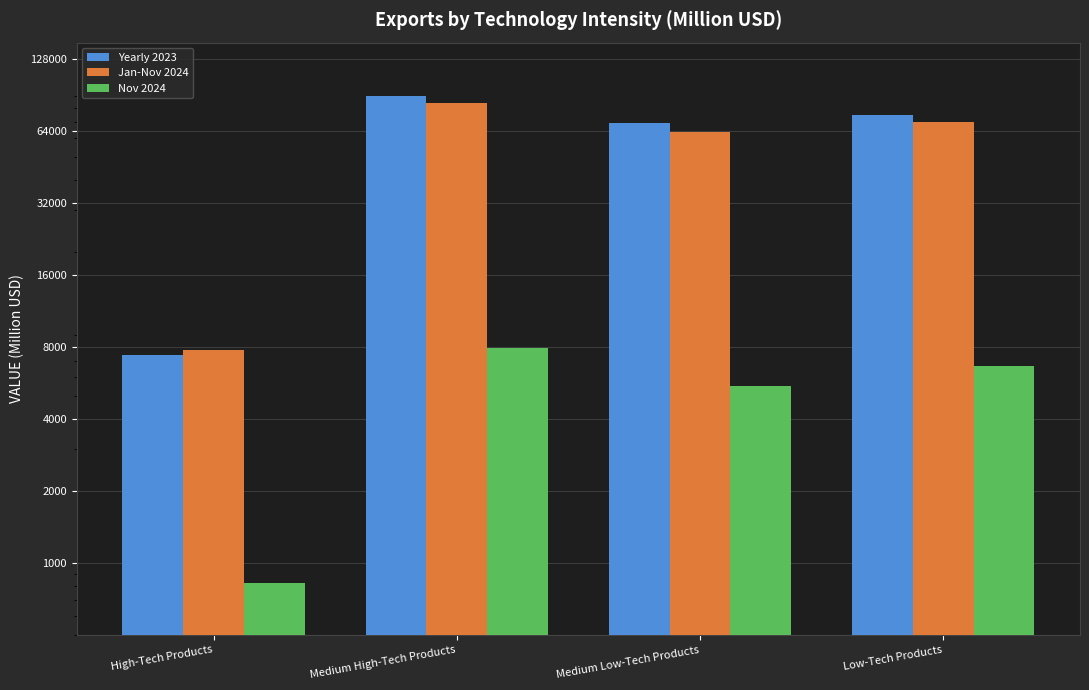

Reading left to right, what are all the values shown in this chart?

Yearly 2023: High-Tech Products=7398.9	Medium High-Tech Products=89870.8	Medium Low-Tech Products=69256.3	Low-Tech Products=74387.1
Jan-Nov 2024: High-Tech Products=7777.3	Medium High-Tech Products=83788.4	Medium Low-Tech Products=63499.2	Low-Tech Products=69540.9
Nov 2024: High-Tech Products=823.5	Medium High-Tech Products=7901.6	Medium Low-Tech Products=5490.3	Low-Tech Products=6659.8